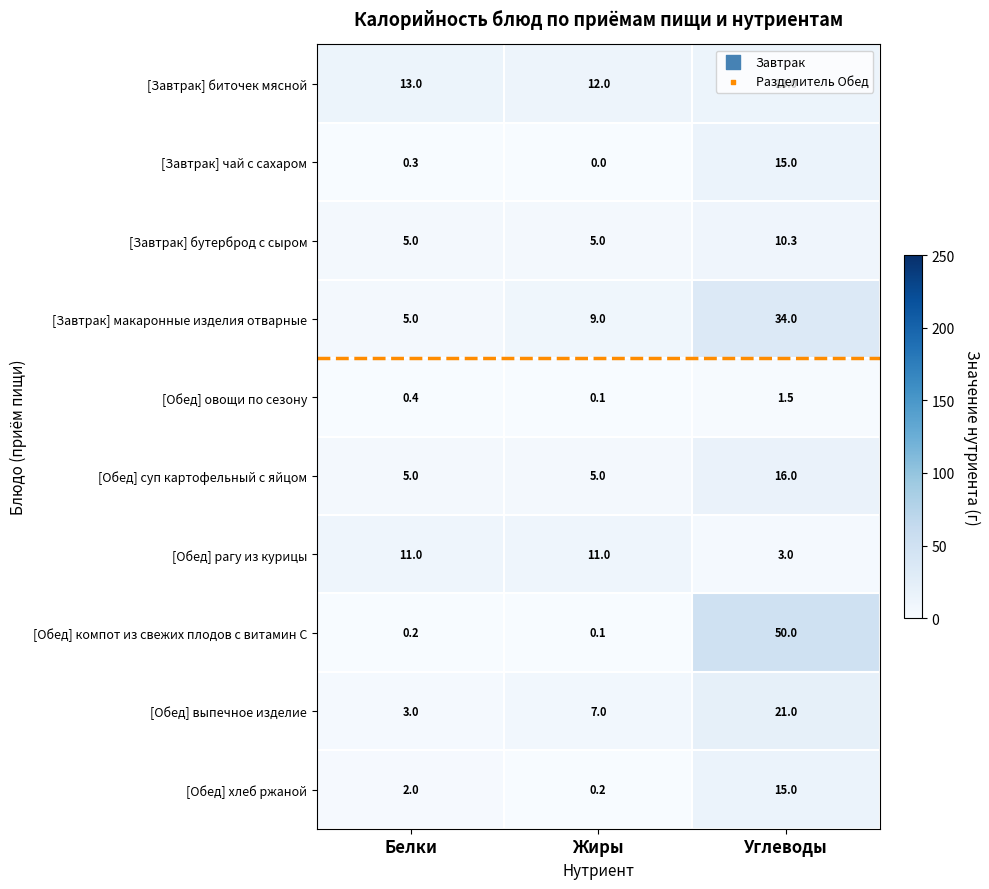

Which label corresponds to the largest value in the chart?

Углеводы